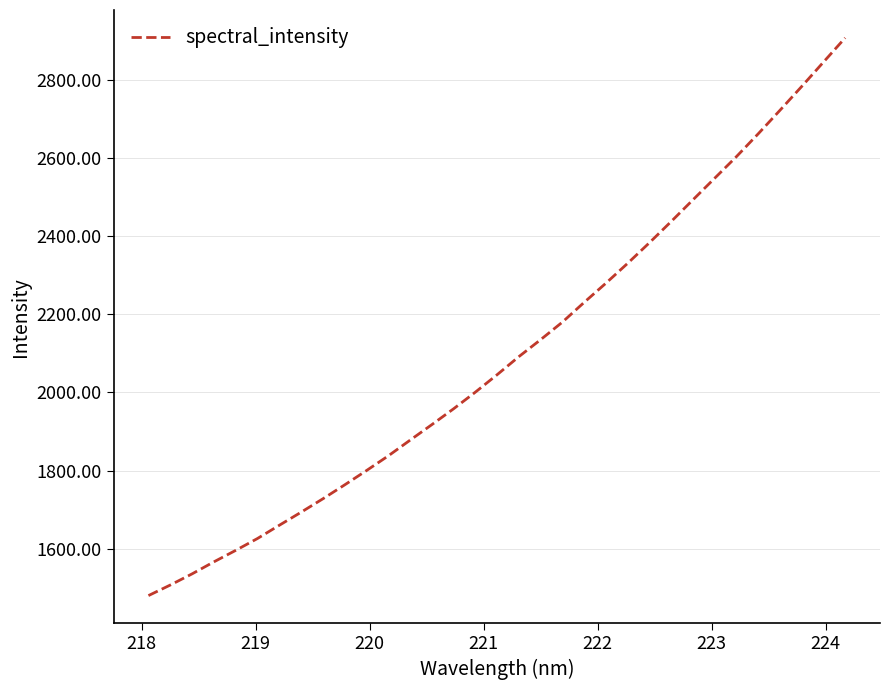

What is the difference between the second highest and second lowest values?

1338.4